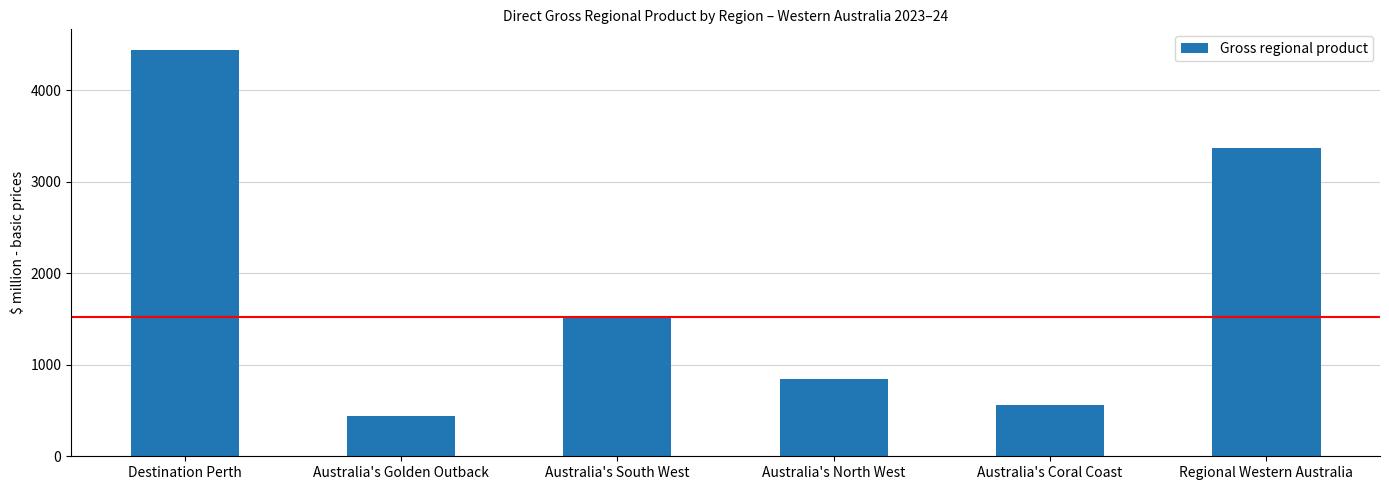

What is the value of the 5th bar from the left?

562.0